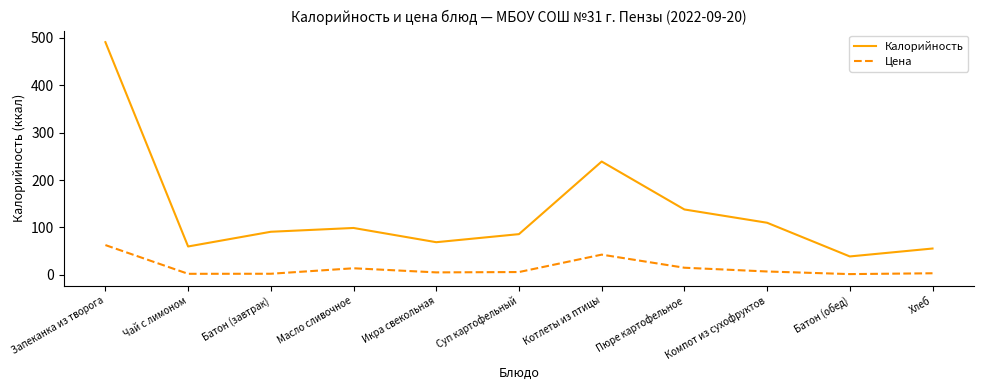

True or false: Калорийность and Цена intersect in this chart.

False